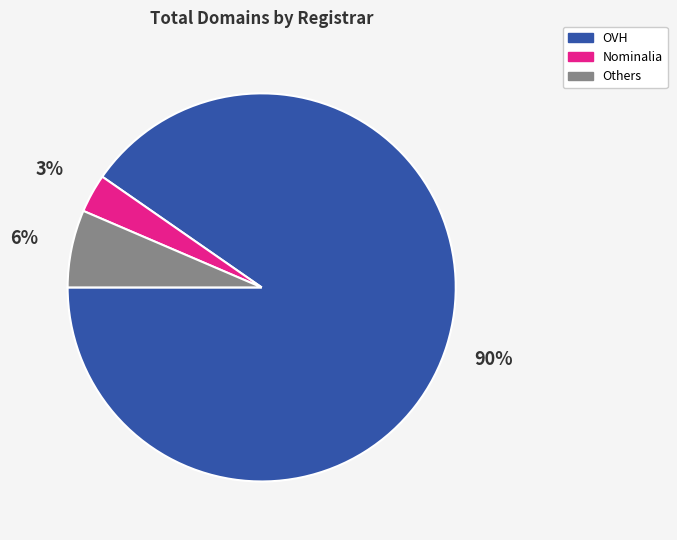

To the nearest percent, what is the combined percentage of OVH and Nominalia?

94%